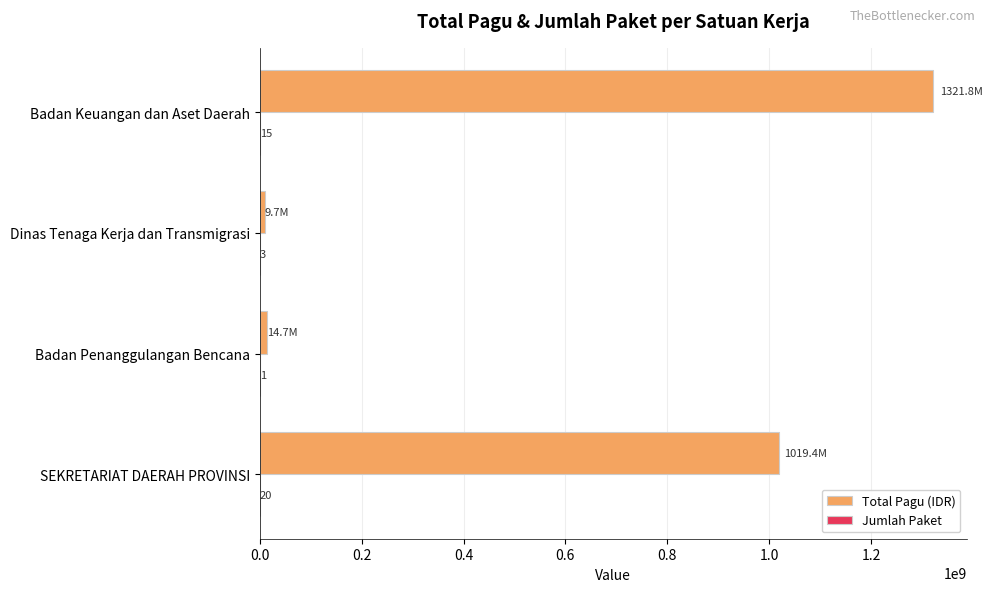

The value of Total Pagu (IDR) at SEKRETARIAT DAERAH PROVINSI is 1019405000. True or false?

True